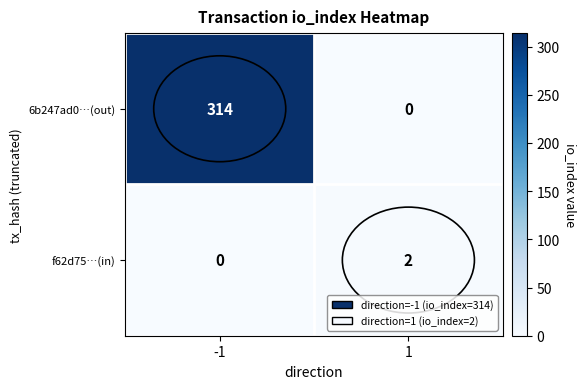

The value of 6b247ad0…(out) at 1 is -207. True or false?

False